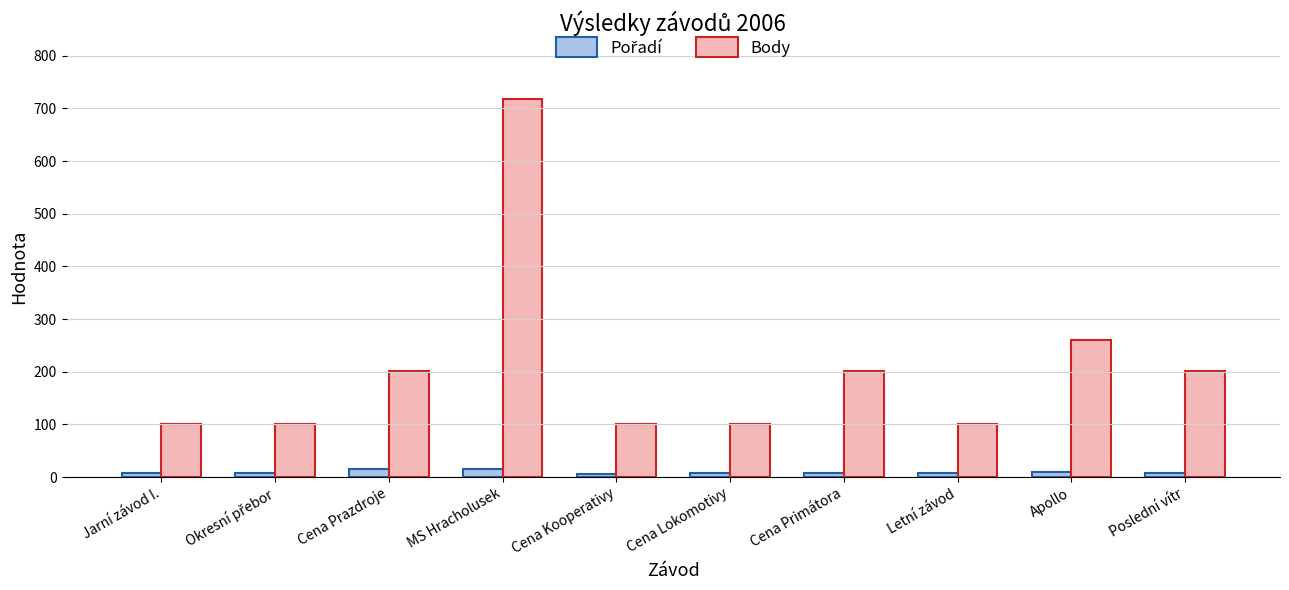

How many groups of bars are there?

10